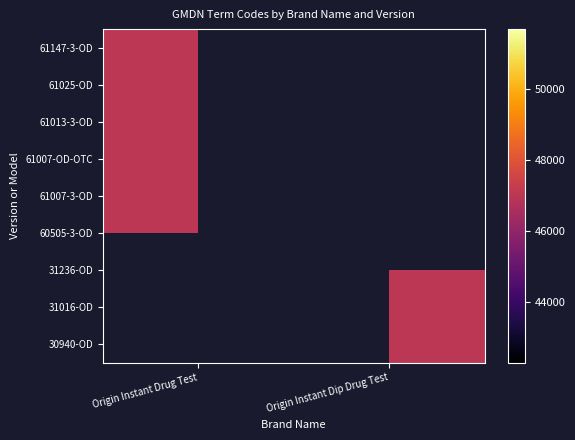

Which series changed the most between 61025-OD and 61007-OD-OTC?

Origin Instant Dip Drug Test